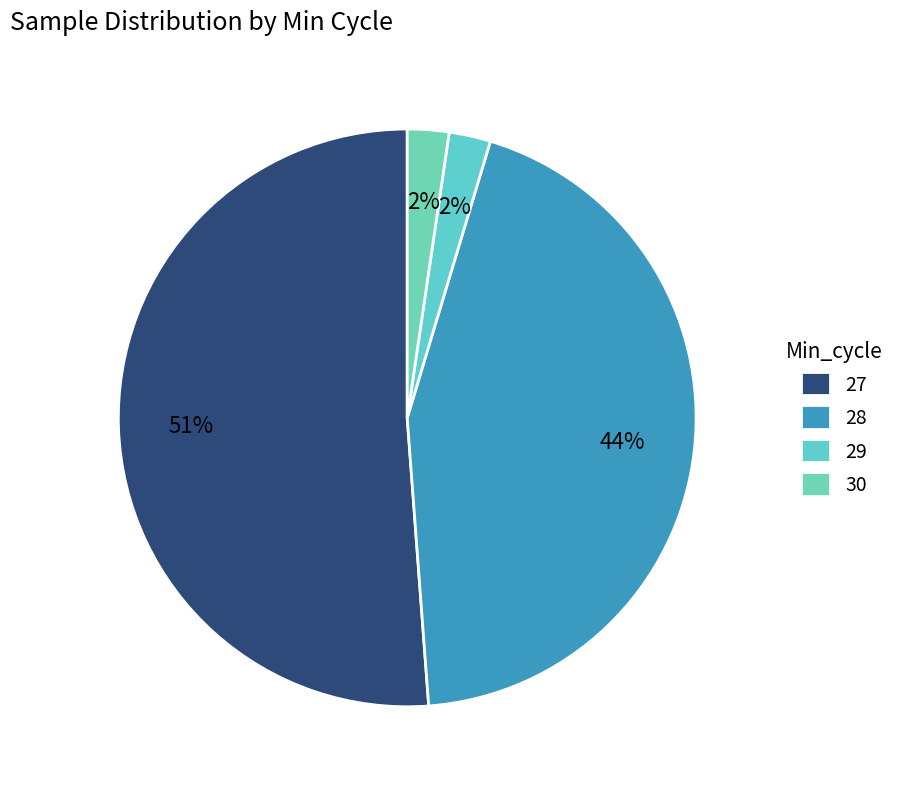

Is there any slice that represents more than half of the pie?

Yes